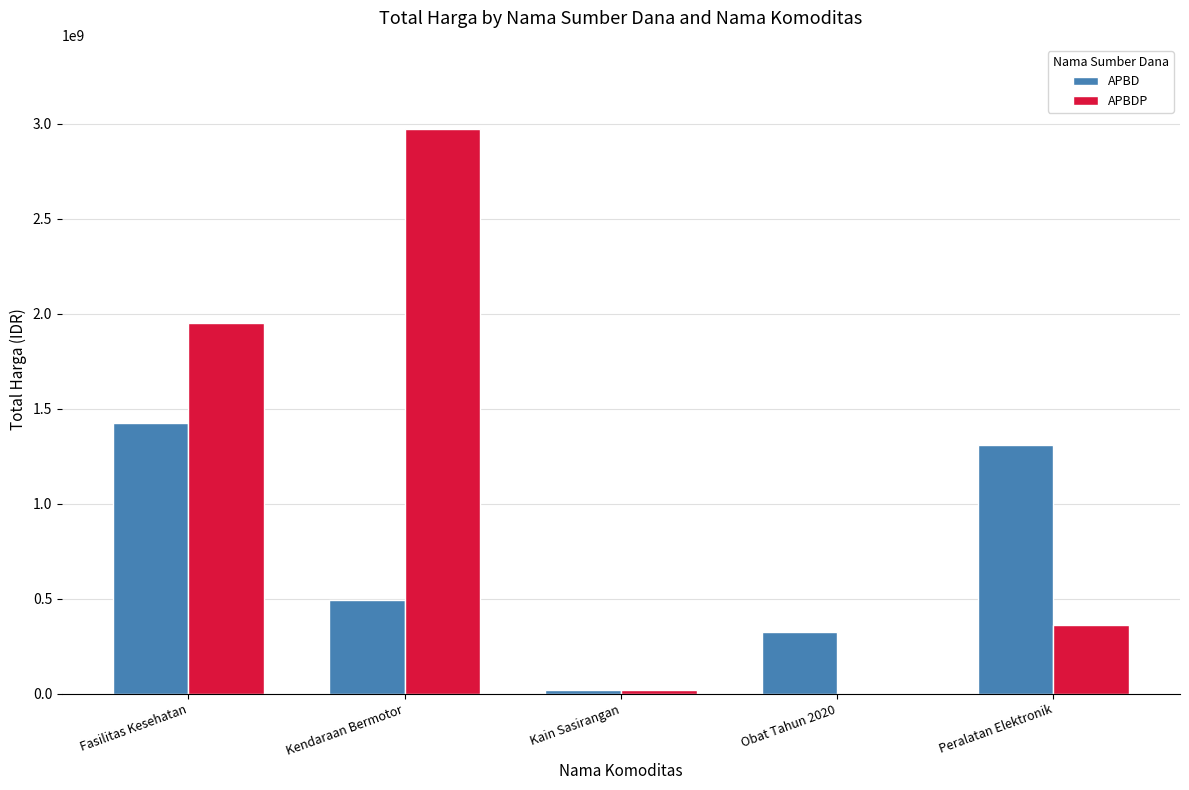

Reading left to right, transcribe all the data shown in this chart.

APBD: 1425867900	493000000	18900000	321881940	1310352000
APBDP: 1953197940	2970562000	19175000	0	362103800